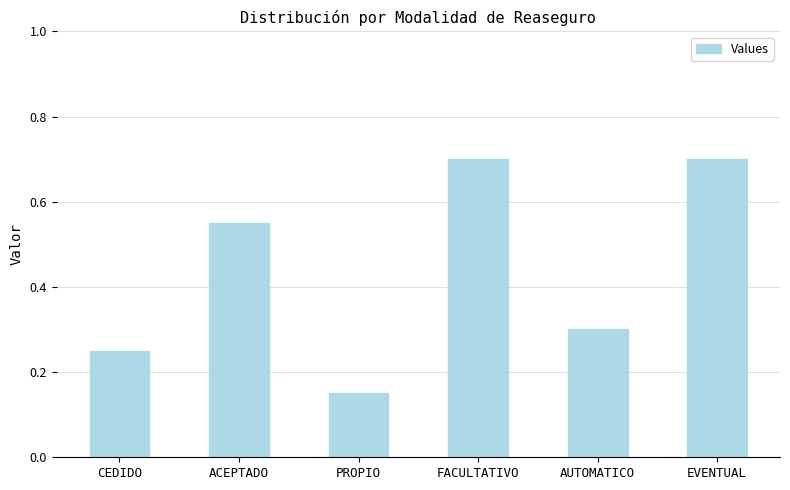

Does the chart contain any negative values?

No